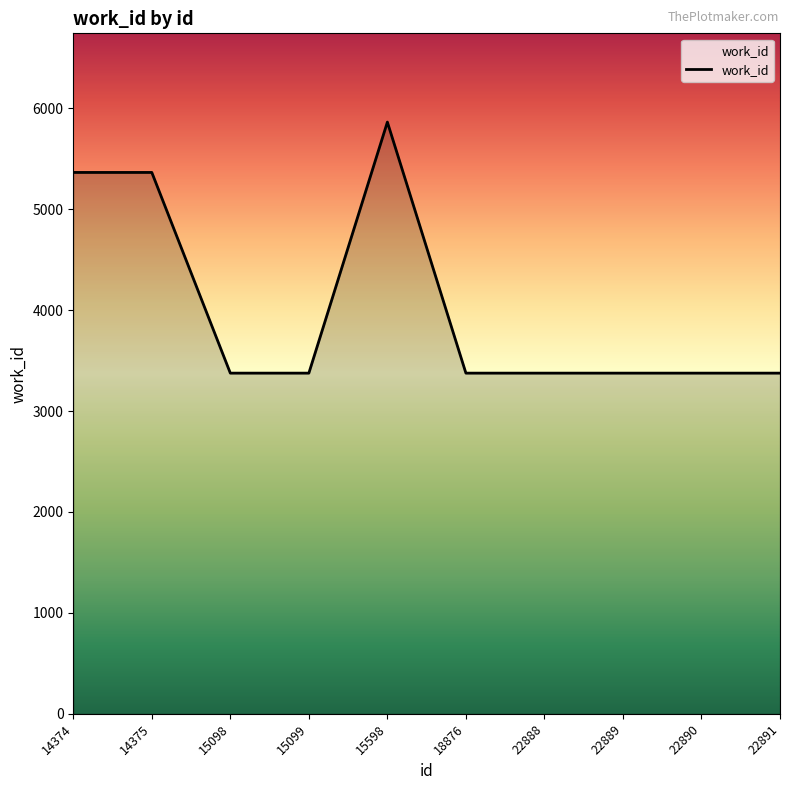

Approximately how many times larger is the value at 15099 compared to 15598?

0.6